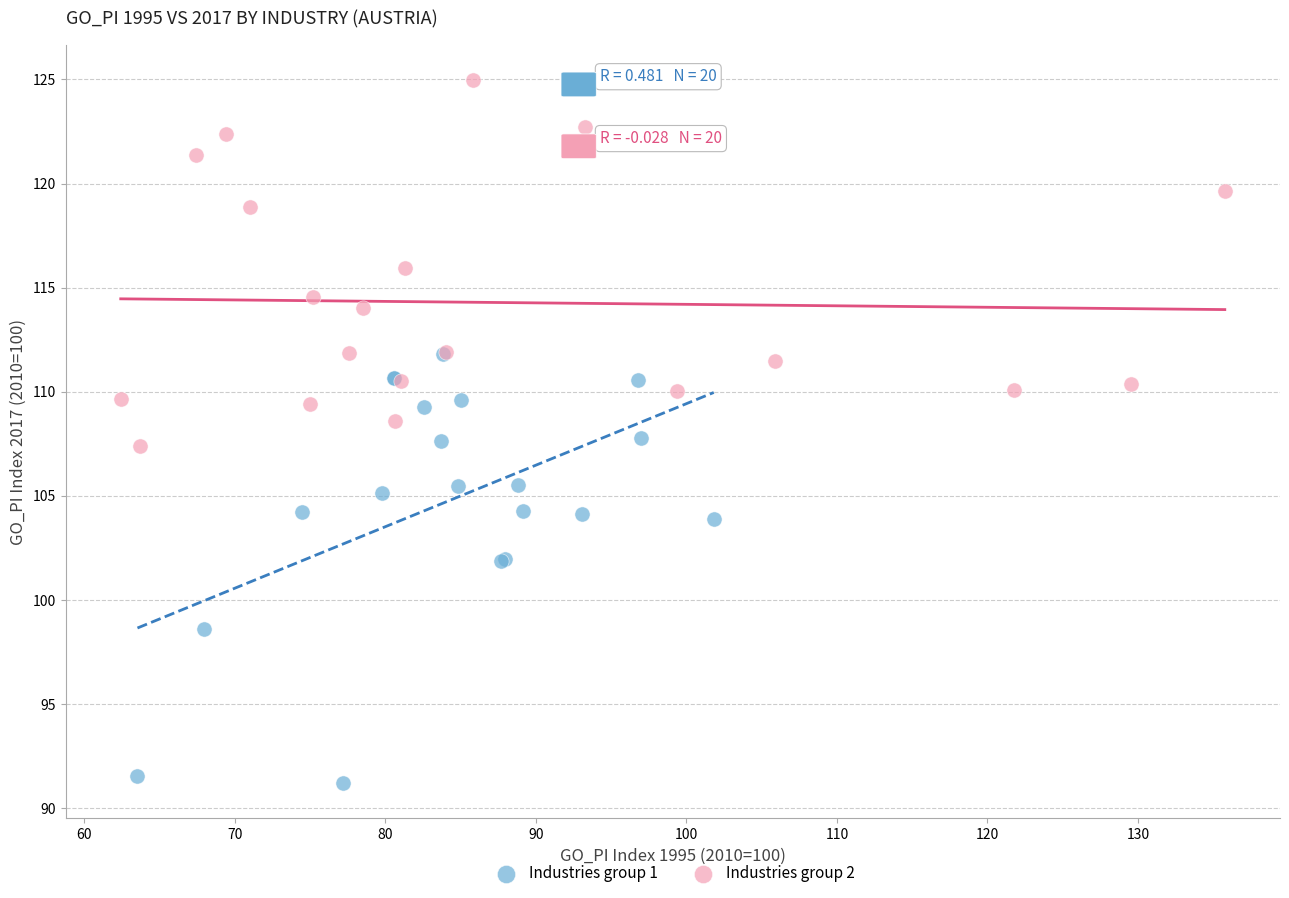

Which series has the widest spread of Y values?

Industries group 1